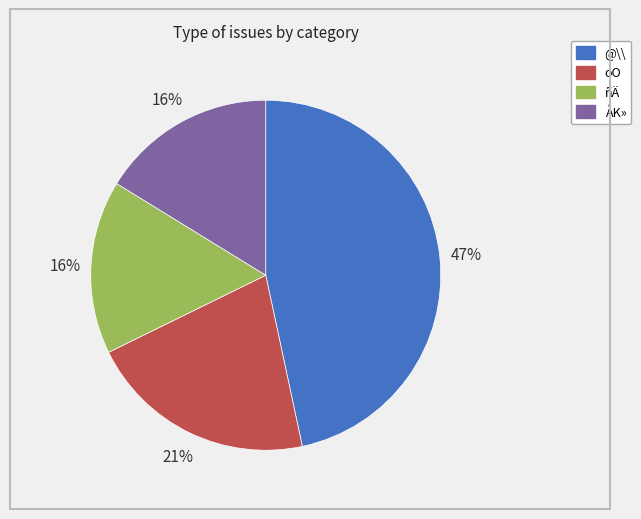

To the nearest percent, what is the average slice percentage?

25%